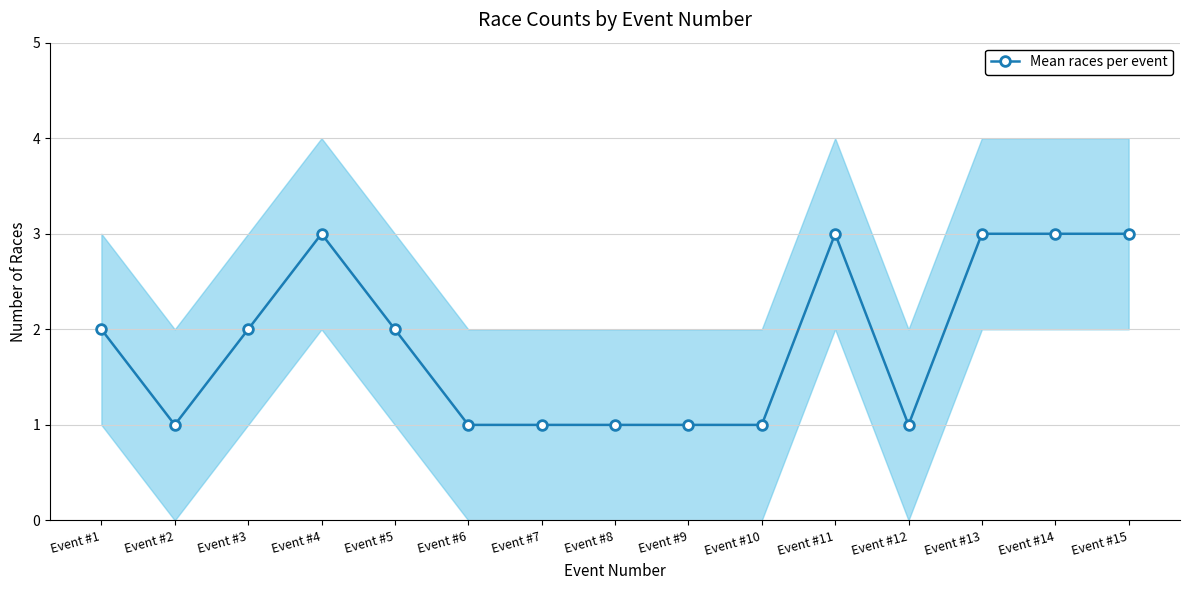

Reading left to right, extract all data points from this chart.

2	1	2	3	2	1	1	1	1	1	3	1	3	3	3